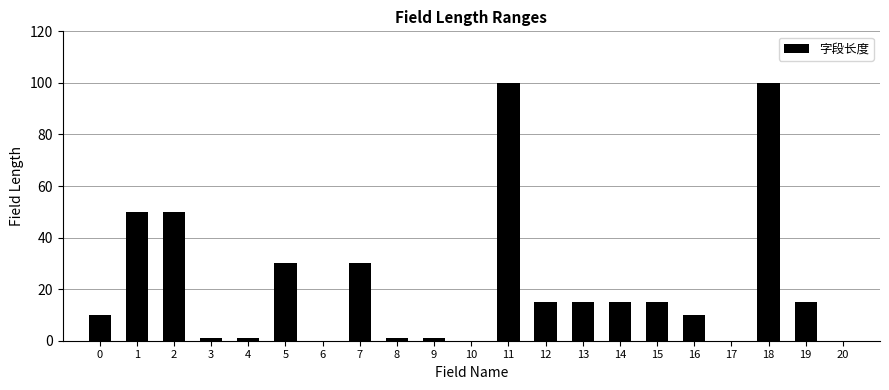

Are the bars horizontal?

No